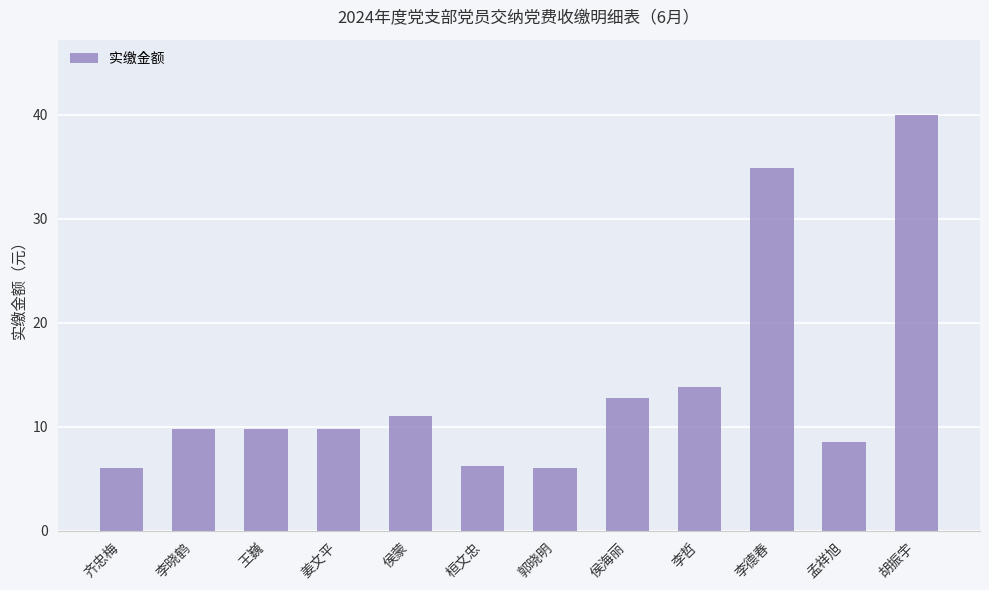

How many data points are above 9?

8